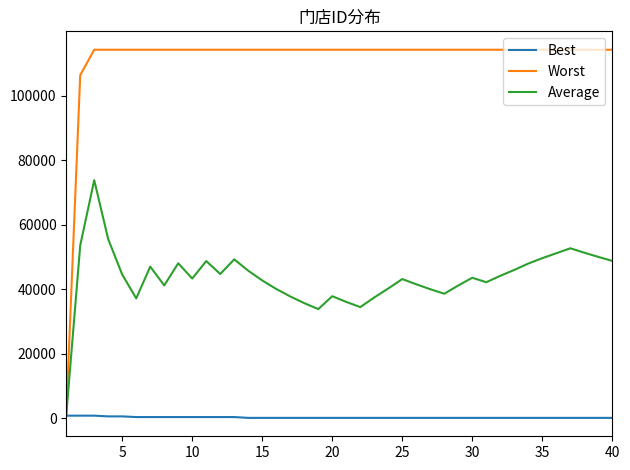

List the series in order of their overall mean, lowest first.

Best, Average, Worst